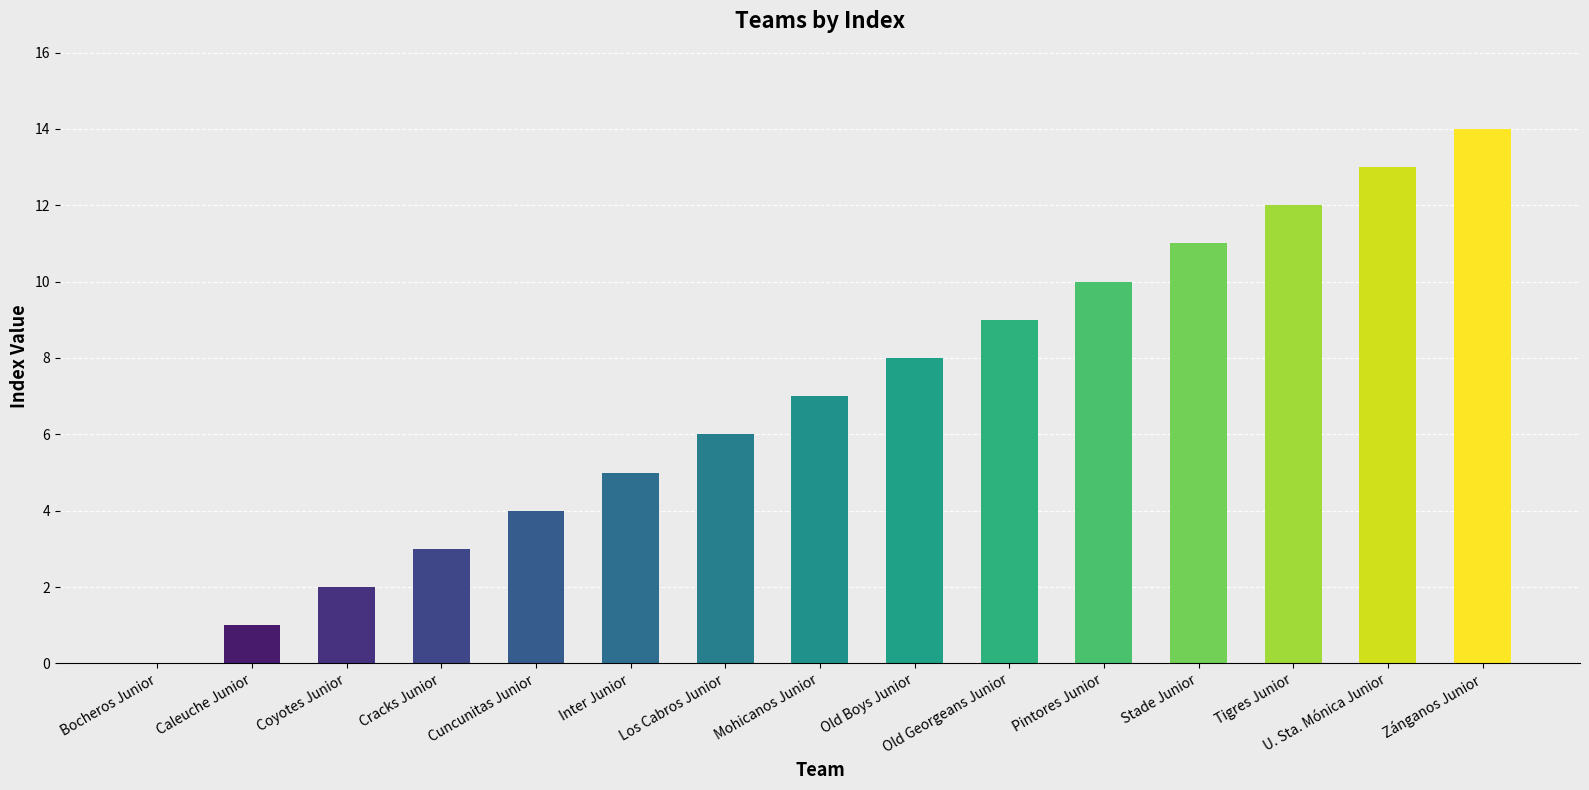

What is the maximum value shown in the chart?

14